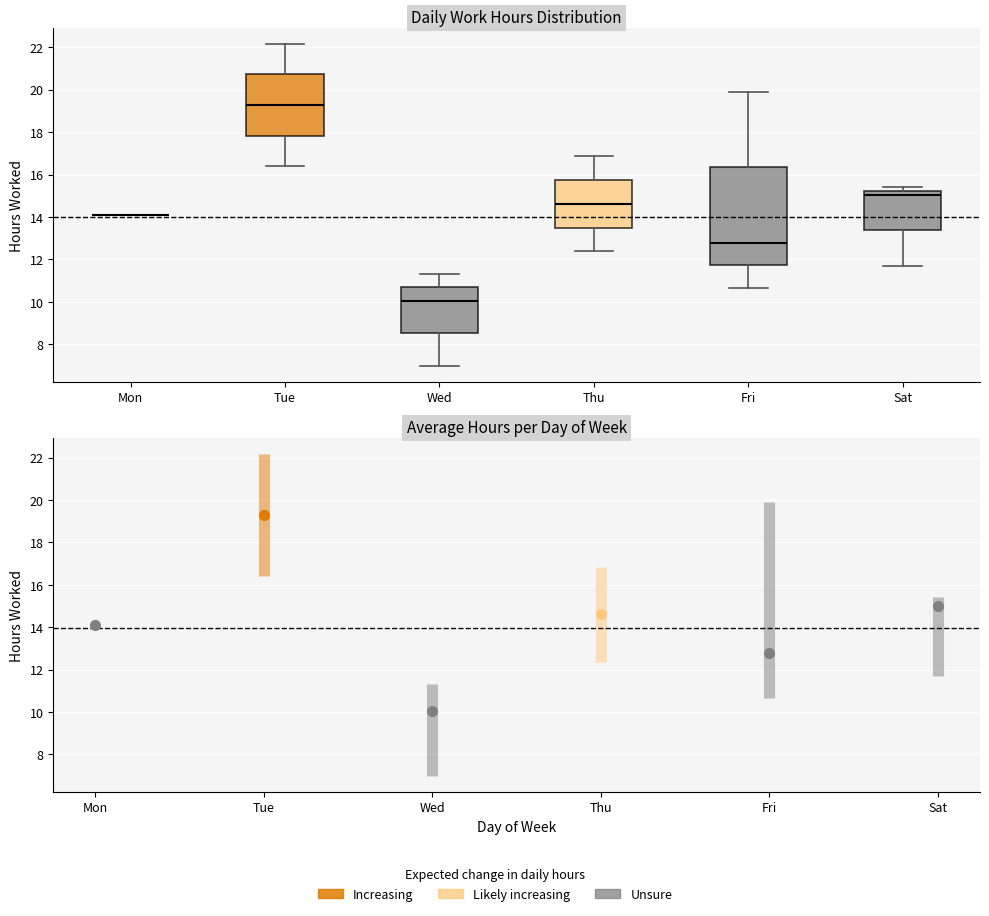

Reading left to right, read every box against the y-axis: the position of its median line, the range the box covers, and the ends of its whiskers. The values are not printed on the chart, so give them approximately, as read against the axis.

Mon: box collapsed to a line at 14.0, whiskers 14.0 to 14.0
Tue: median 19.2, box 17.8 to 20.8, whiskers 16.4 to 22.2
Wed: median 10.0, box 8.6 to 10.6, whiskers 7.0 to 11.4
Thu: median 14.6, box 13.6 to 15.8, whiskers 12.4 to 16.8
Fri: median 12.8, box 11.8 to 16.4, whiskers 10.6 to 20.0
Sat: median 15.0, box 13.4 to 15.2, whiskers 11.8 to 15.4